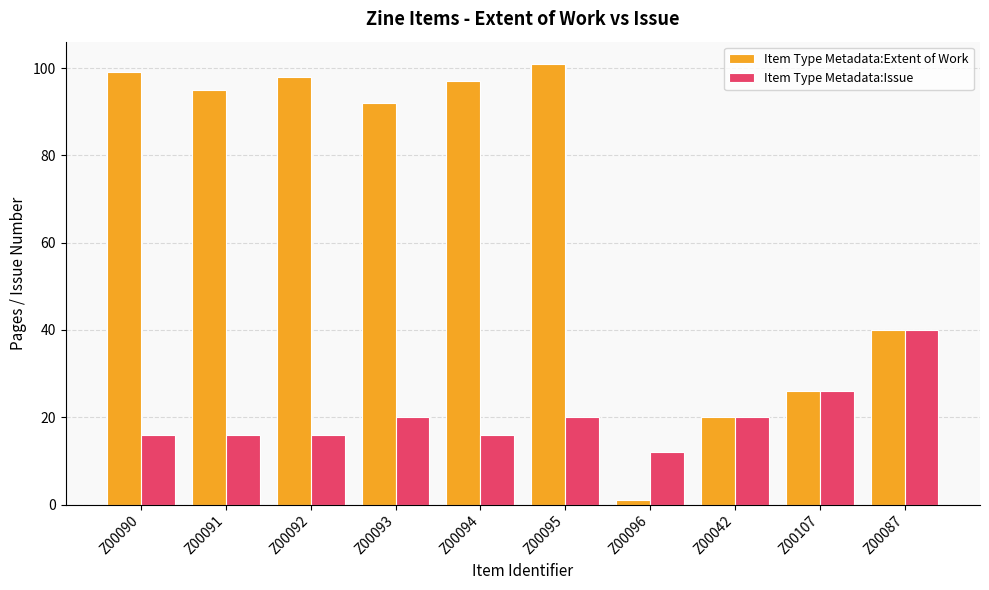

How many Item Type Metadata:Issue values are between 16 and 20?

7